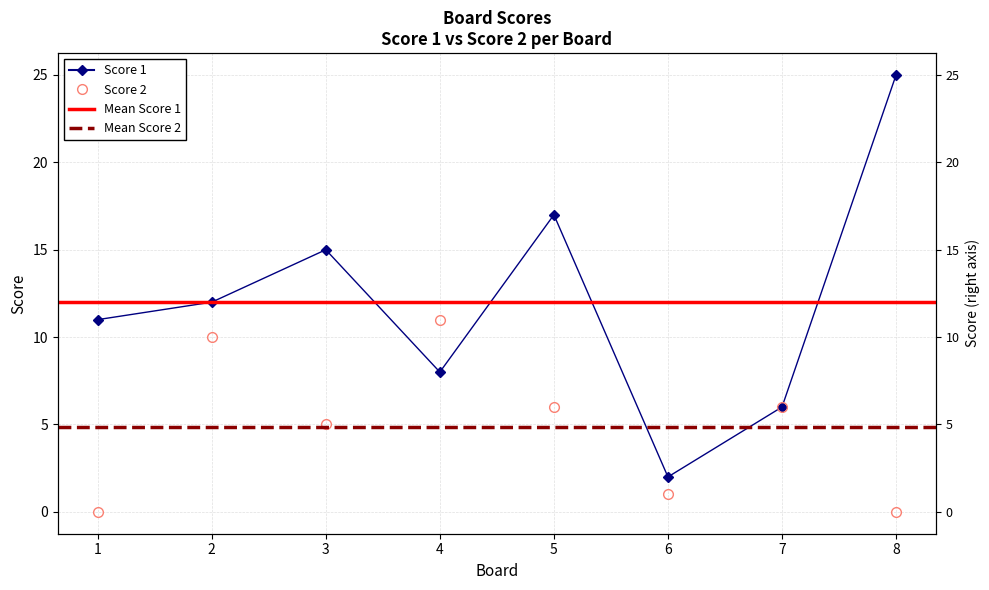

How many values in the Score 1 series exceed 12?

3